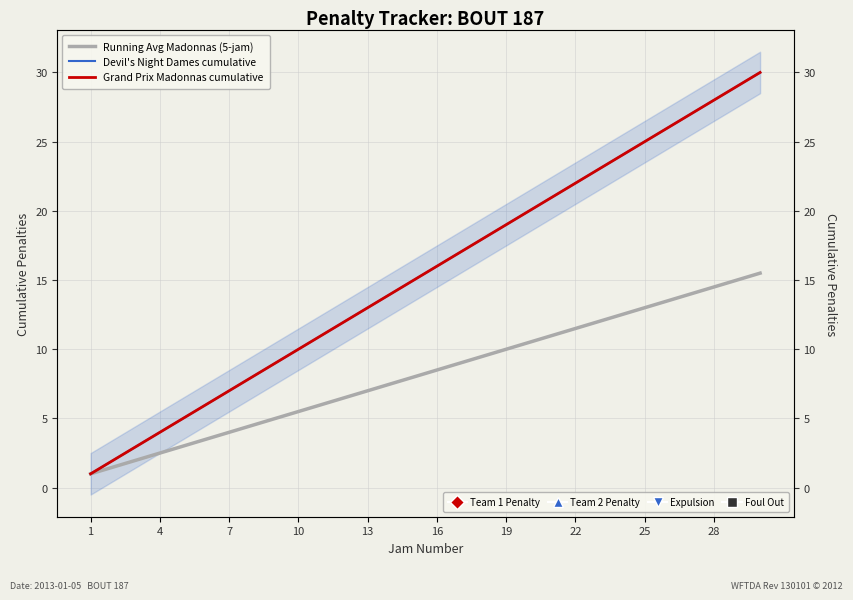

True or false: Grand Prix Madonnas cumulative and Devil's Night Dames cumulative intersect in this chart.

False